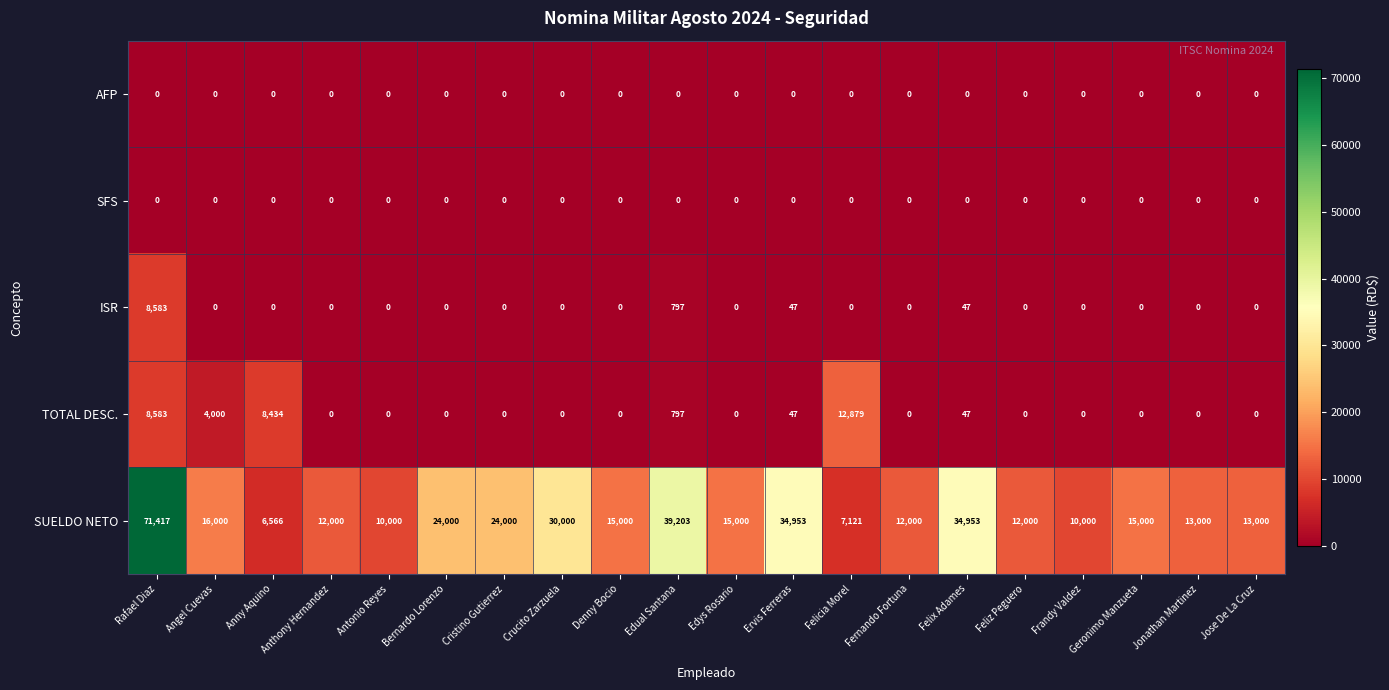

True or false: SFS has a value of 0 at Edys Rosario.

True